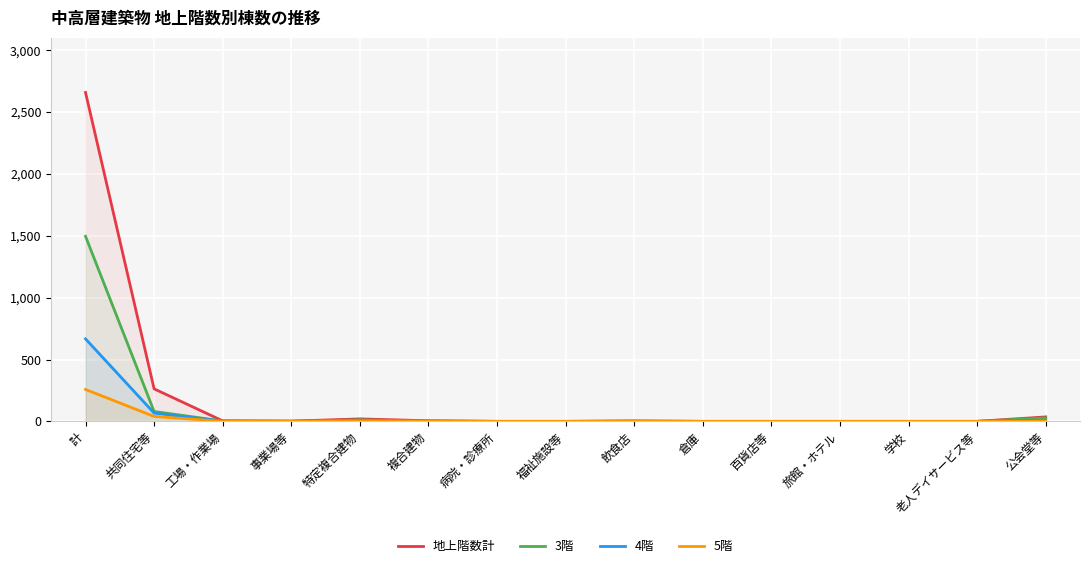

Reading left to right, extract all data points from this chart.

地上階数計: 2659	263	4	2	20	5	0	0	3	0	0	0	0	0	36
3階: 1496	80	3	1	12	2	0	0	3	0	0	0	0	0	28
4階: 667	67	1	1	4	1	0	0	0	0	0	0	0	0	7
5階: 258	40	0	0	3	1	0	0	0	0	0	0	0	0	1